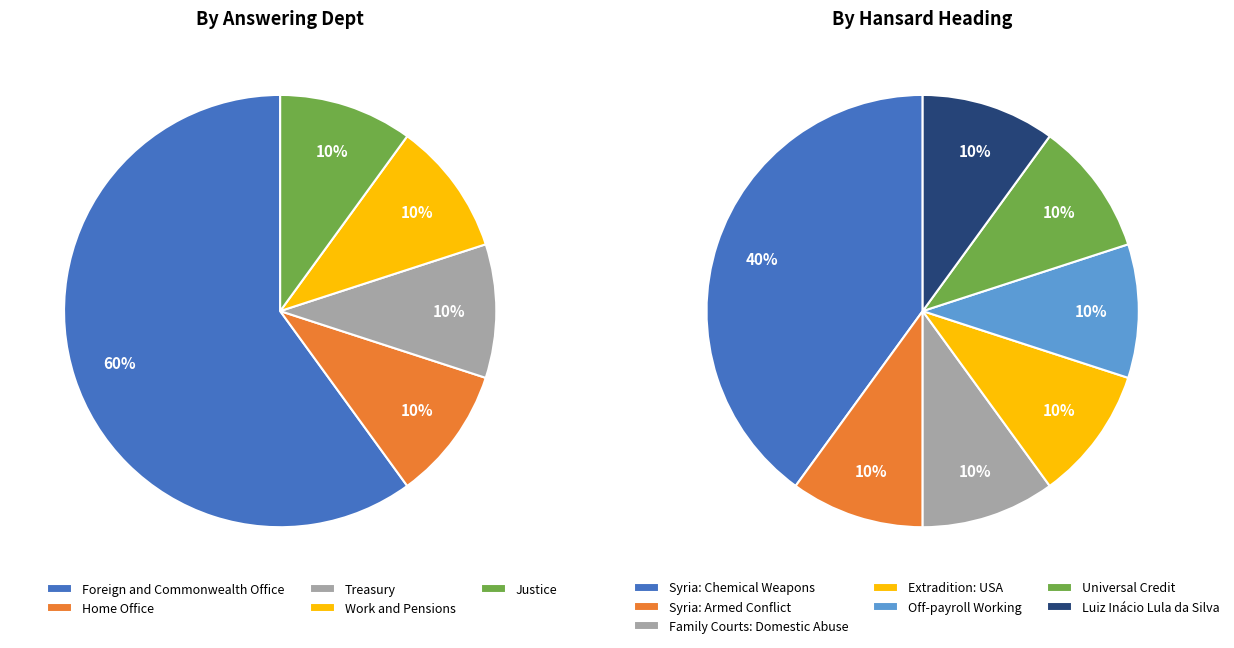

How many segments does this pie chart have?

5